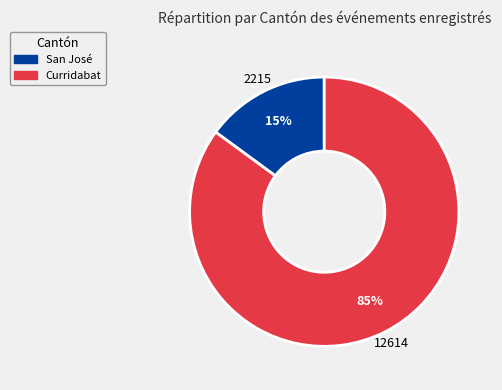

Which slice represents more than half of the pie?

Curridabat